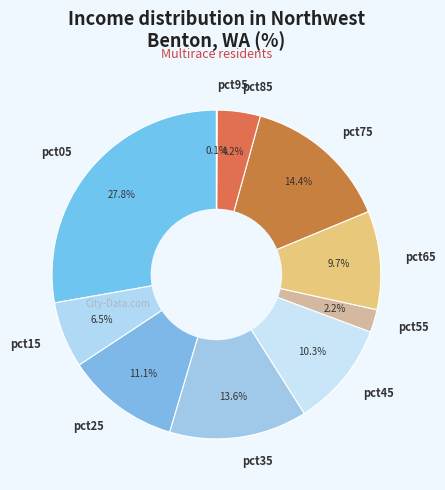

Does pct75 represent more than half of the total?

No